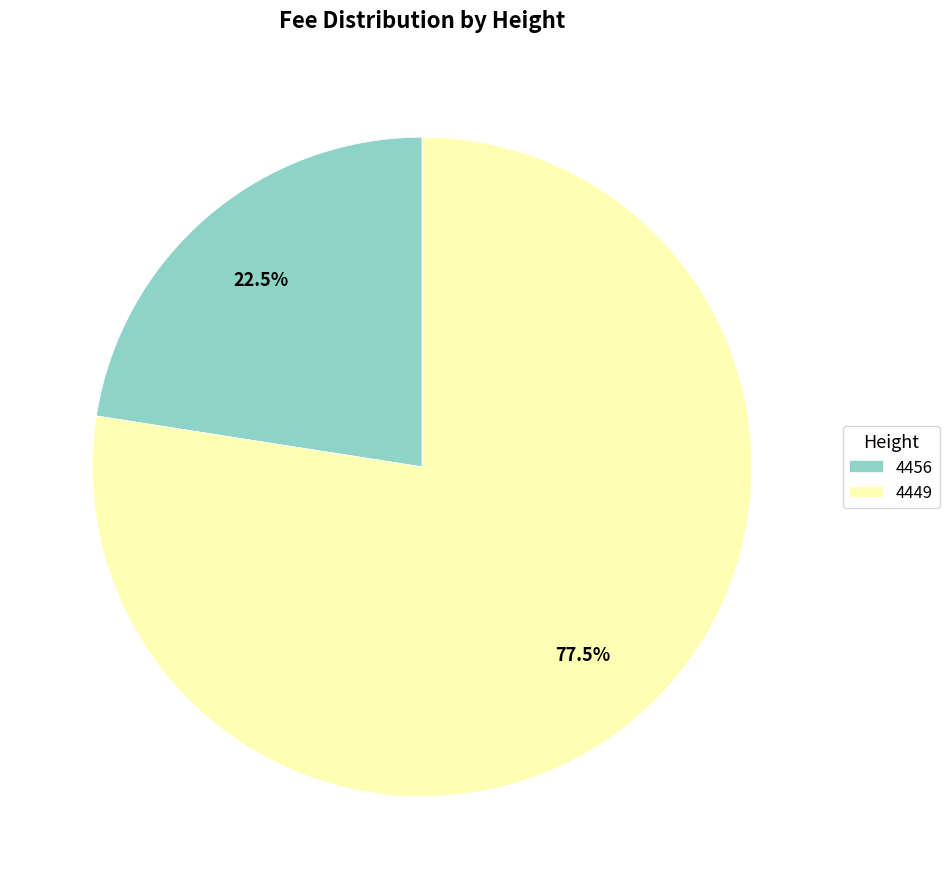

To the nearest percent, what is the difference between the 4449 and 4456 slice percentages?

55%